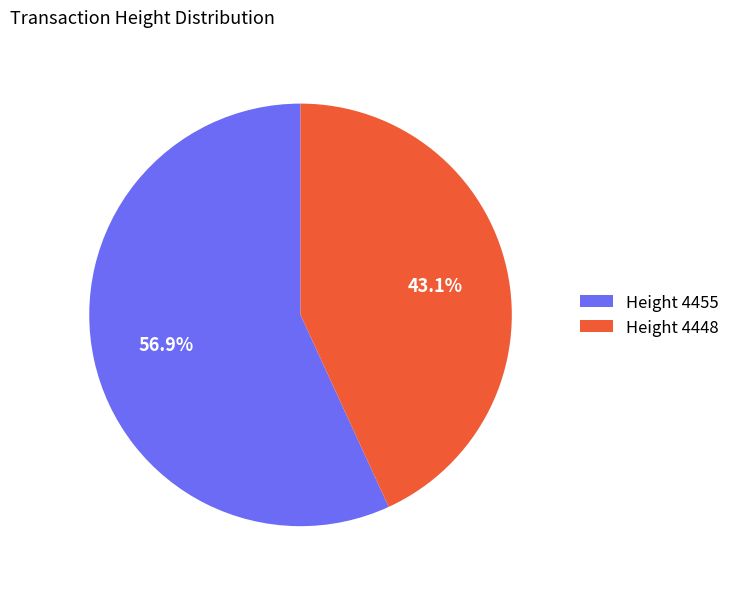

How many slices are in this pie chart?

2